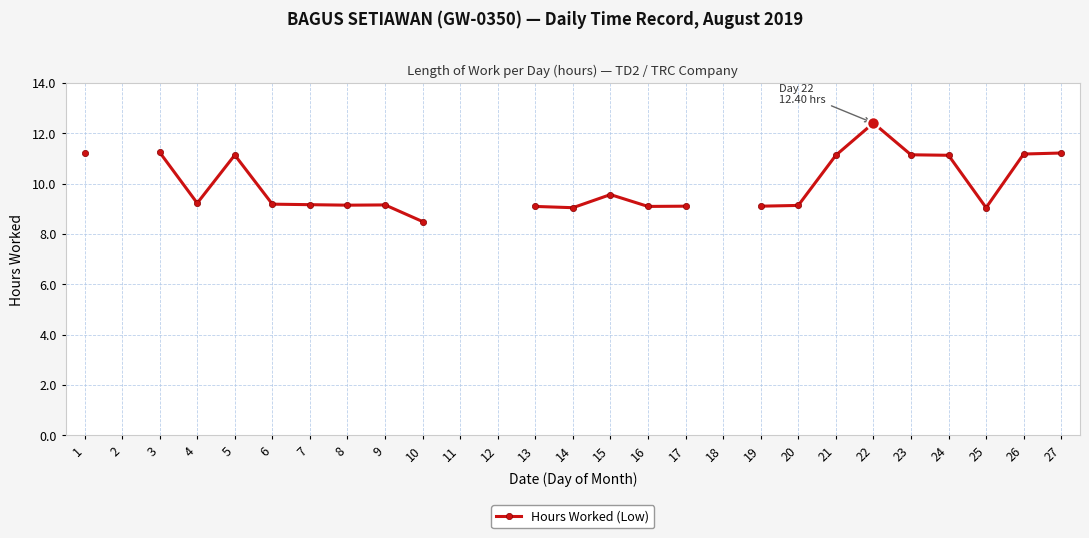

How many values exceed 9?

22